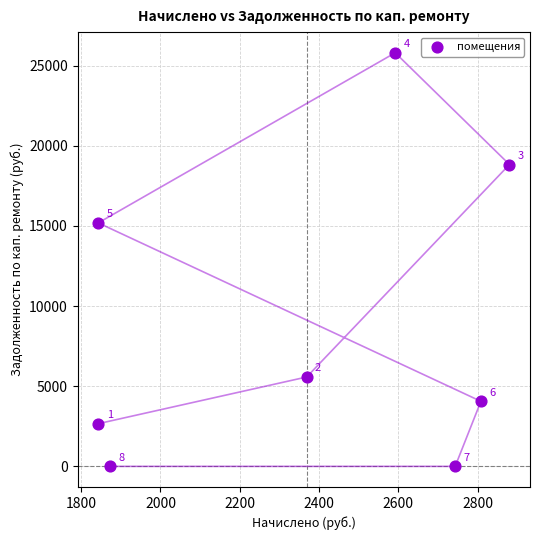

What is the range of X values (max minus min)?

1036.8